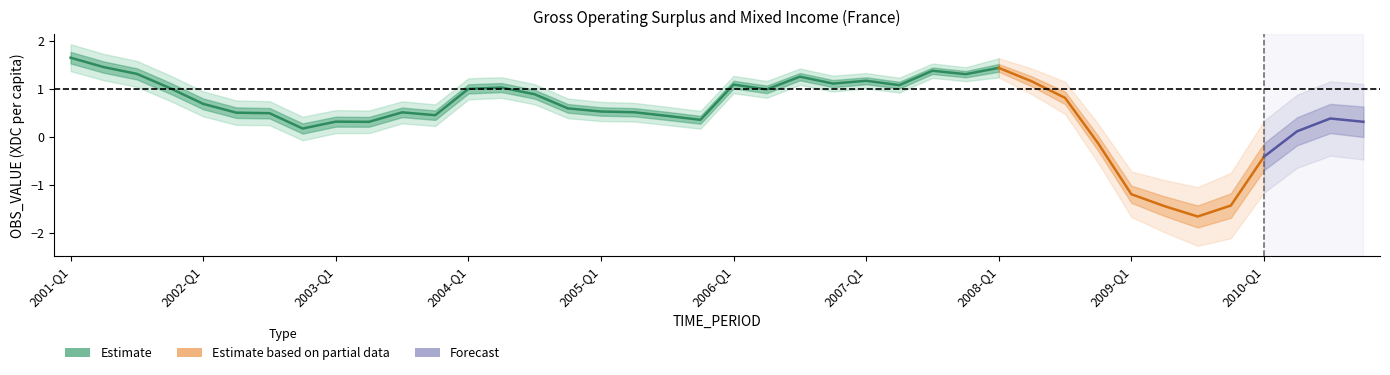

Does the chart display data point markers on the line(s)?

No